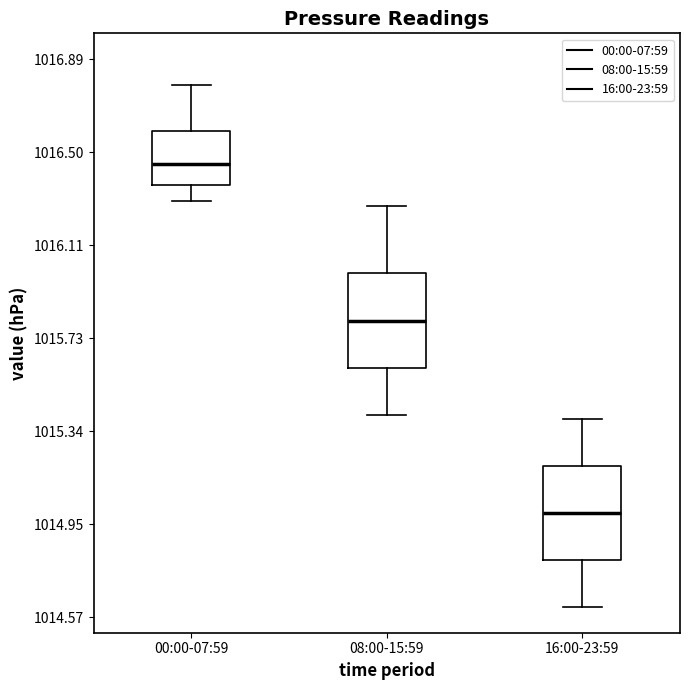

Which box has the highest median line?

00:00-07:59